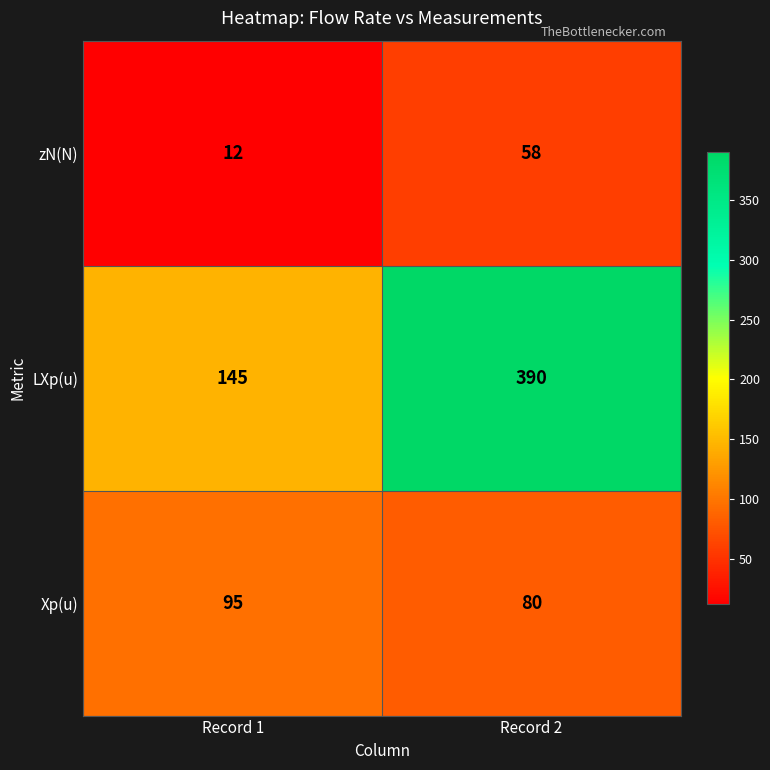

Rank the series at Record 1 from lowest to highest value.

zN(N), Xp(u), LXp(u)